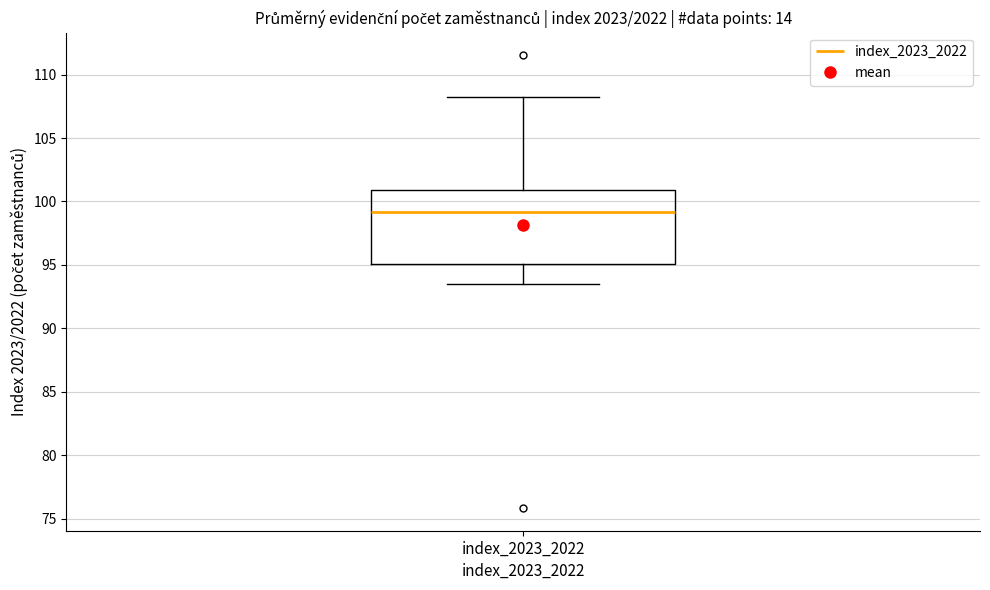

Where does the upper whisker of the box for index_2023_2022 end on the y-axis? The values are not printed on the chart, so give them approximately, as read against the axis.

108.5